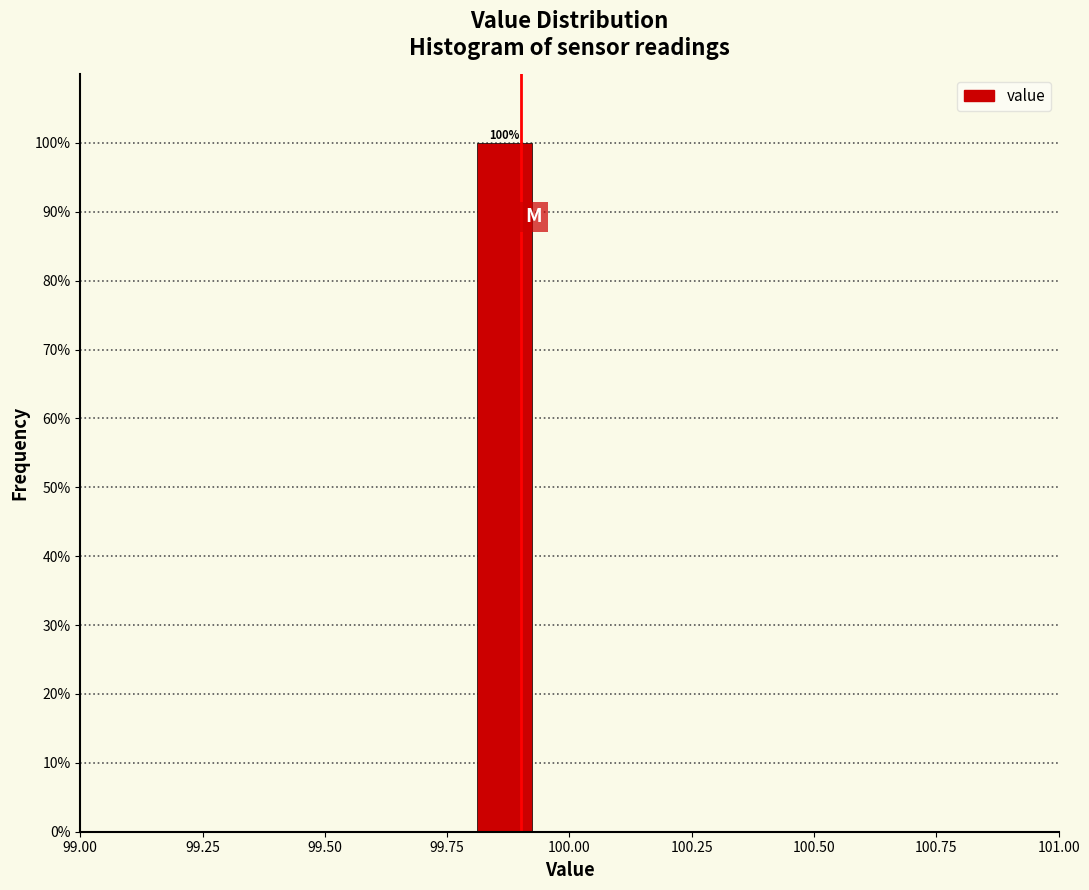

Read against the x-axis, roughly where is the centre of the tallest bar?

99.85